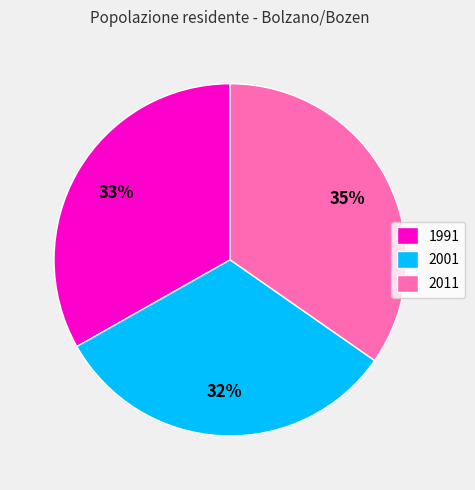

What is the ratio of the value at 2001 to the value at 2011?

0.9